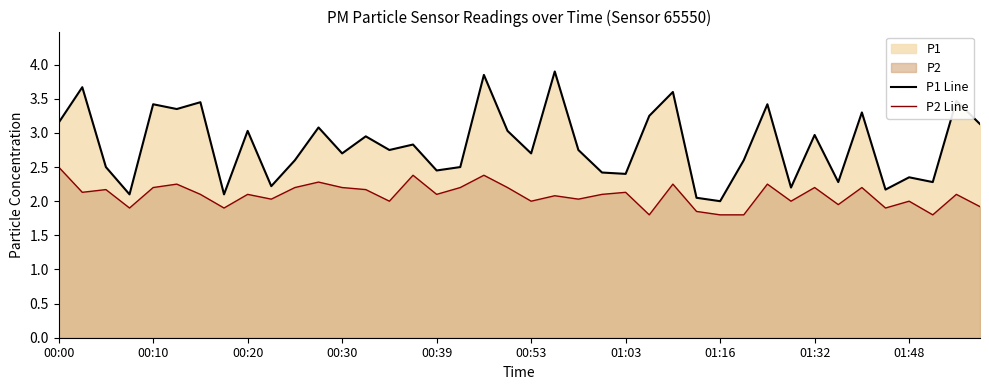

What is the value of the P2 Line point at the 5th from the left?

2.2